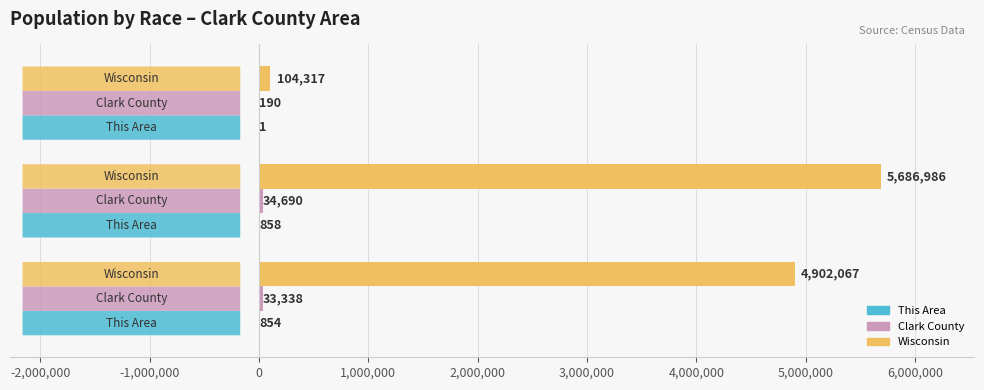

Which series has the largest total across all categories?

Wisconsin